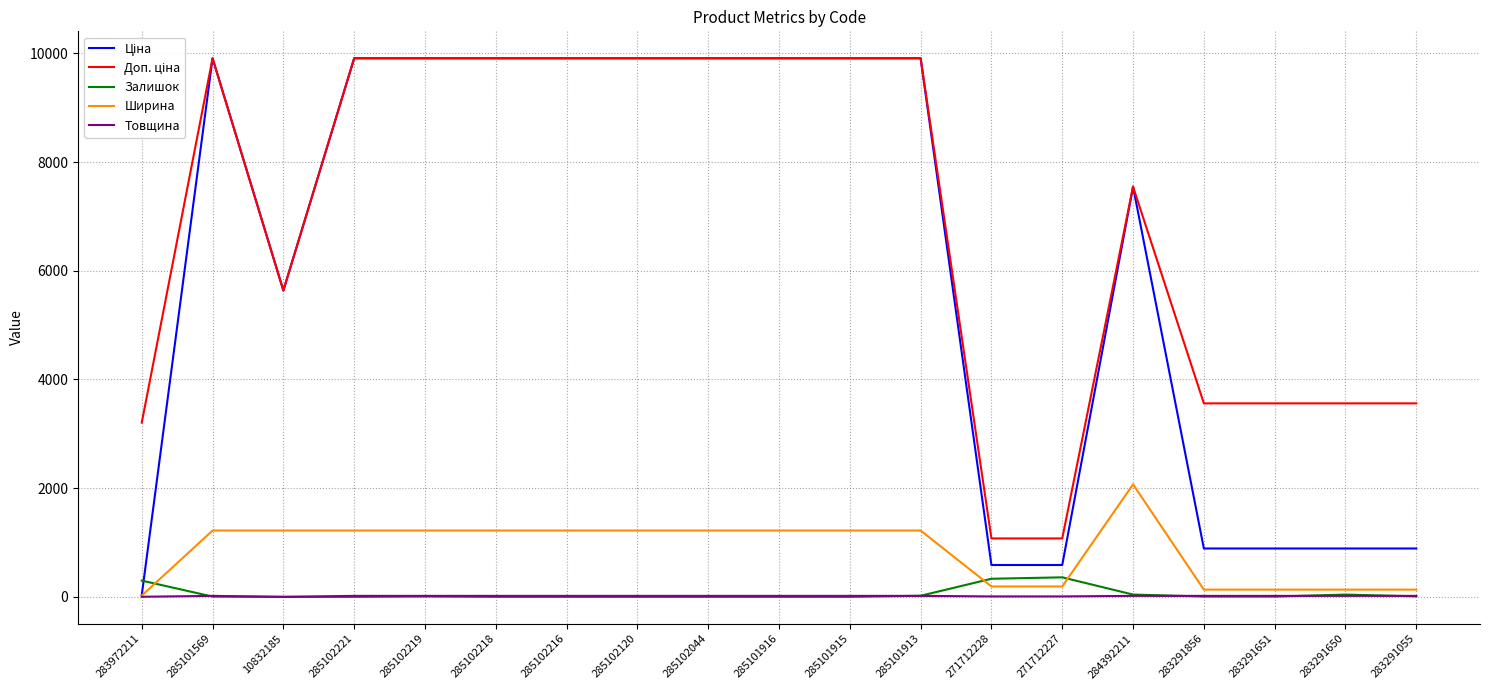

What is the total value across all series at 285102218?

21055.0